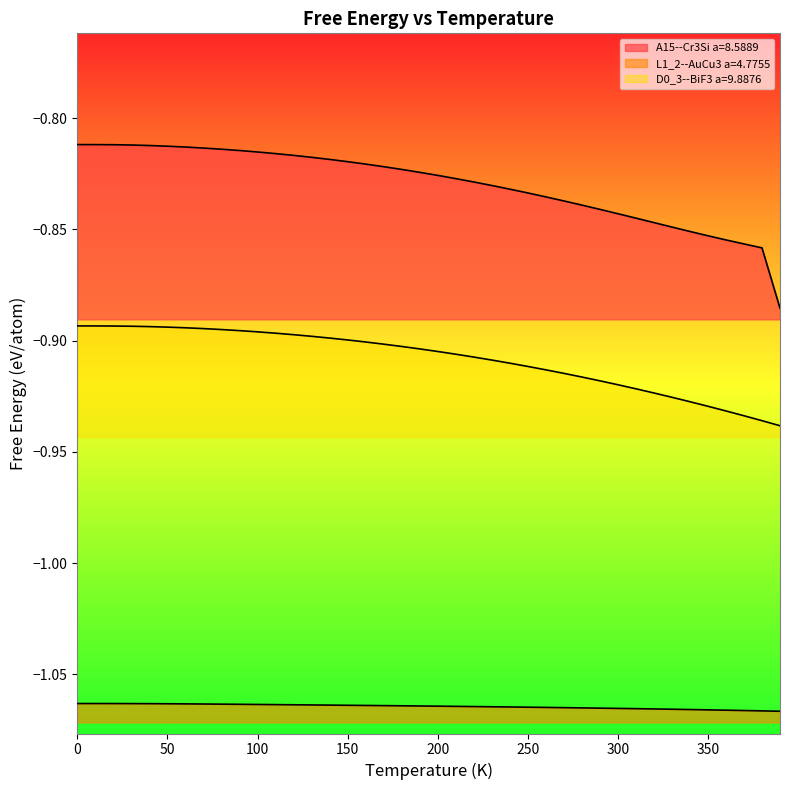

Reading left to right, list all the values displayed in this chart.

A15--Cr3Si a=8.5889: -0.8	-0.8	-0.8	-0.8	-0.8	-0.8	-0.8	-0.8	-0.8	-0.8	-0.8	-0.8	-0.8	-0.8	-0.8	-0.8	-0.8	-0.8	-0.8	-0.8	-0.8	-0.8	-0.8	-0.8	-0.8	-0.8	-0.8	-0.8	-0.8	-0.8	-0.8	-0.8	-0.8	-0.8	-0.9	-0.9	-0.9	-0.9	-0.9	-0.9
L1_2--AuCu3 a=4.7755: -1.1	-1.1	-1.1	-1.1	-1.1	-1.1	-1.1	-1.1	-1.1	-1.1	-1.1	-1.1	-1.1	-1.1	-1.1	-1.1	-1.1	-1.1	-1.1	-1.1	-1.1	-1.1	-1.1	-1.1	-1.1	-1.1	-1.1	-1.1	-1.1	-1.1	-1.1	-1.1	-1.1	-1.1	-1.1	-1.1	-1.1	-1.1	-1.1	-1.1
D0_3--BiF3 a=9.8876: -0.9	-0.9	-0.9	-0.9	-0.9	-0.9	-0.9	-0.9	-0.9	-0.9	-0.9	-0.9	-0.9	-0.9	-0.9	-0.9	-0.9	-0.9	-0.9	-0.9	-0.9	-0.9	-0.9	-0.9	-0.9	-0.9	-0.9	-0.9	-0.9	-0.9	-0.9	-0.9	-0.9	-0.9	-0.9	-0.9	-0.9	-0.9	-0.9	-0.9